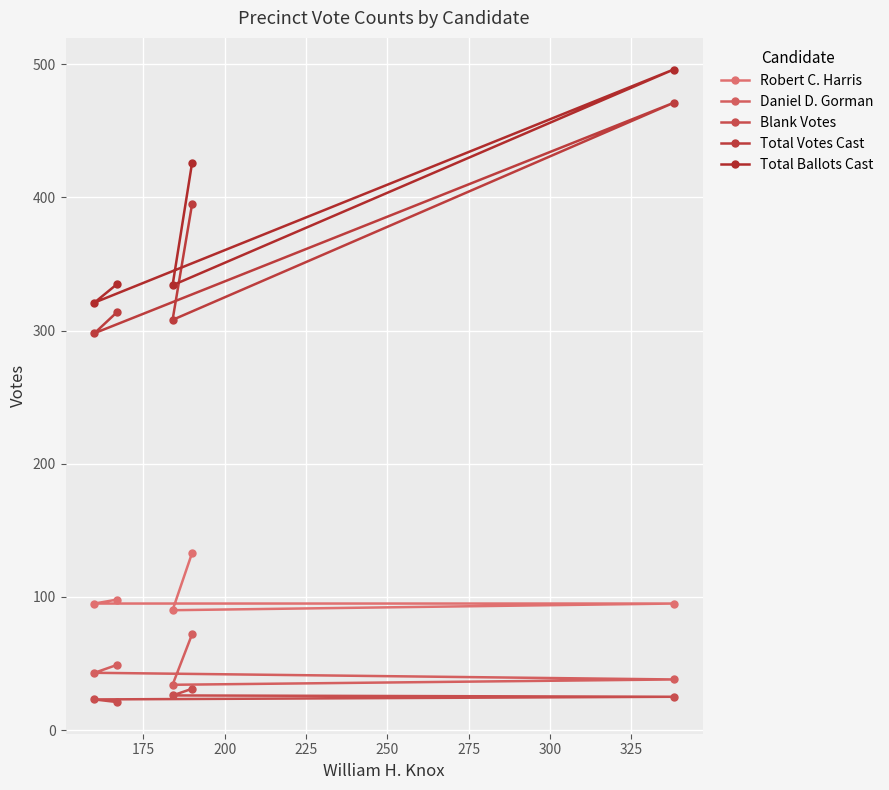

Does the chart display data point markers on the line(s)?

Yes